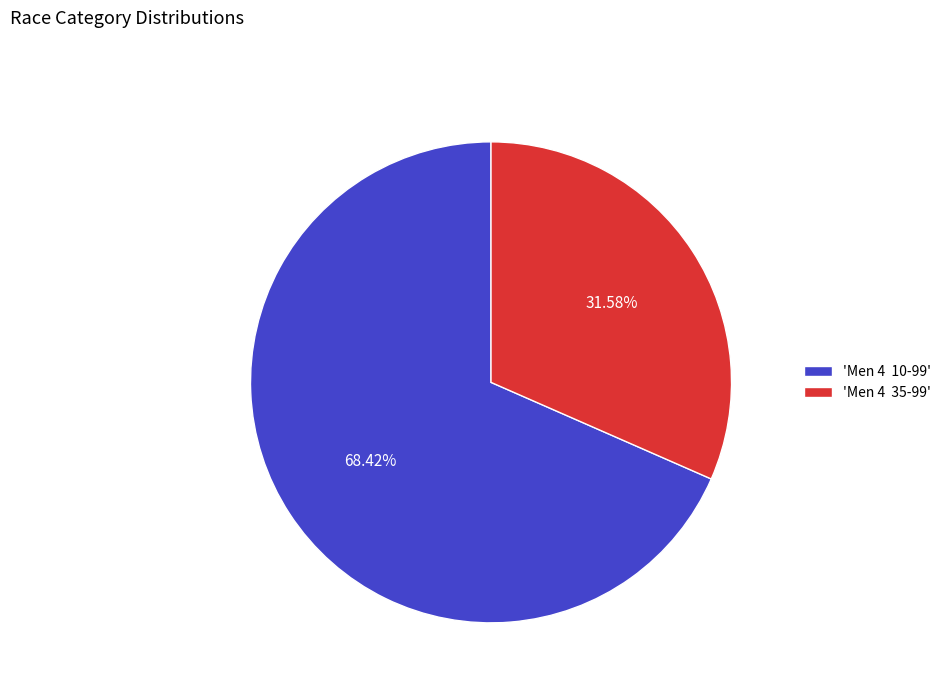

How many segments does this pie chart have?

2